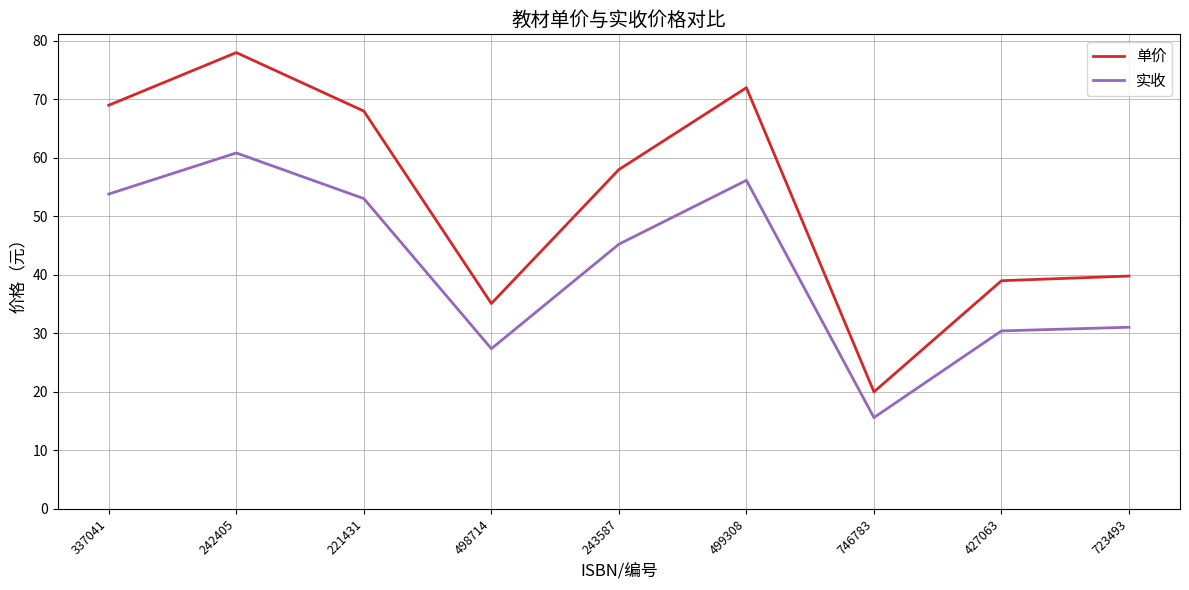

What is the sum of the 单价 values at 499308 and 498714?

107.1